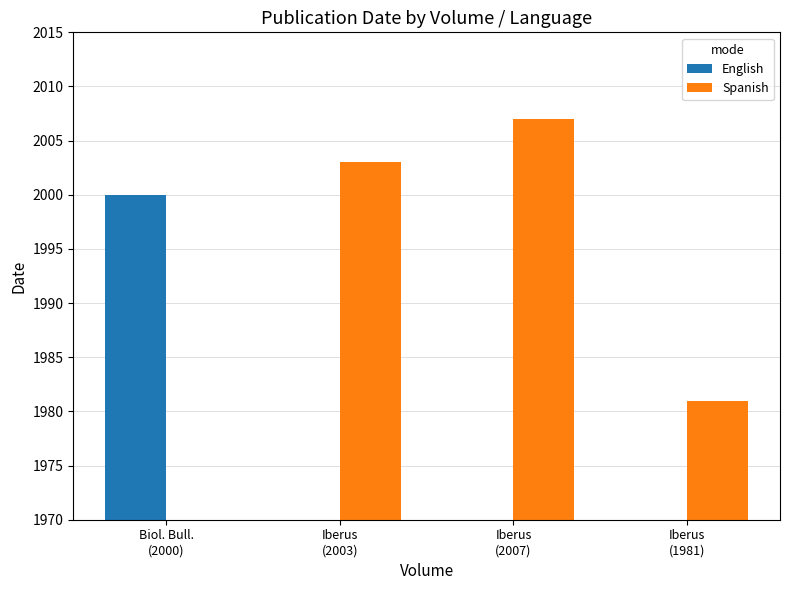

Which series has the largest total across all categories?

Spanish